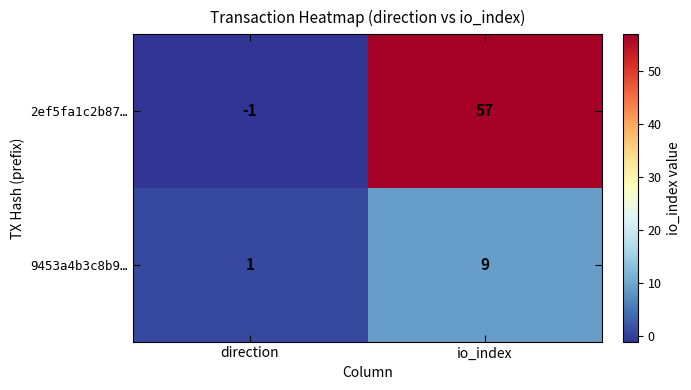

What is the difference between the maximum and minimum values in the 2ef5fa1c2b87… series?

58